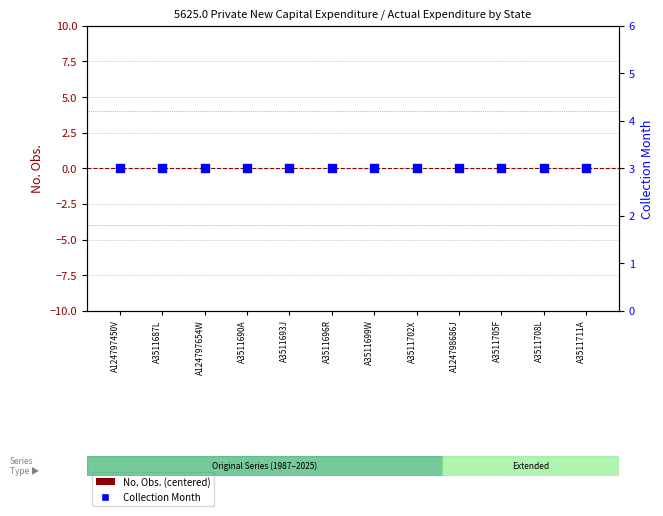

Which series has the widest spread of Y values?

No. Obs. (centered)